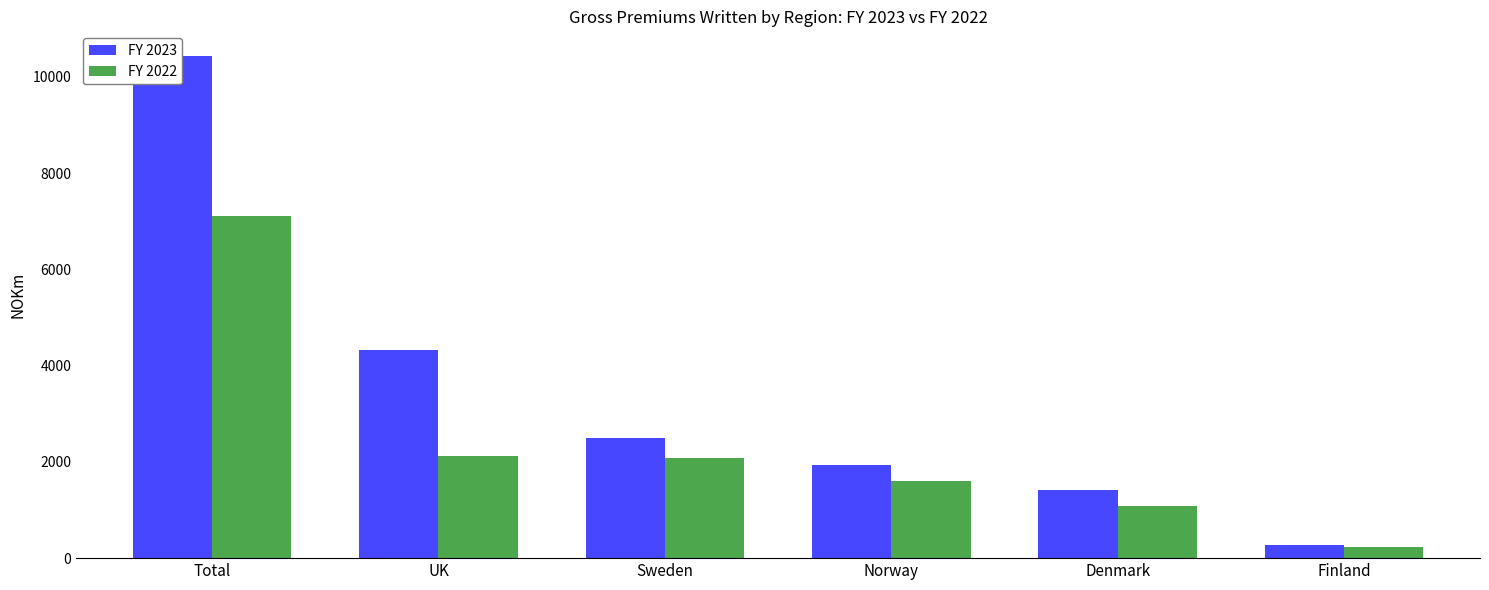

Reading left to right, transcribe all the data shown in this chart.

FY 2023: 10423.0	4320.7	2485.7	1941.0	1407.2	268.4
FY 2022: 7097.8	2115.7	2072.6	1610.1	1077.2	222.2